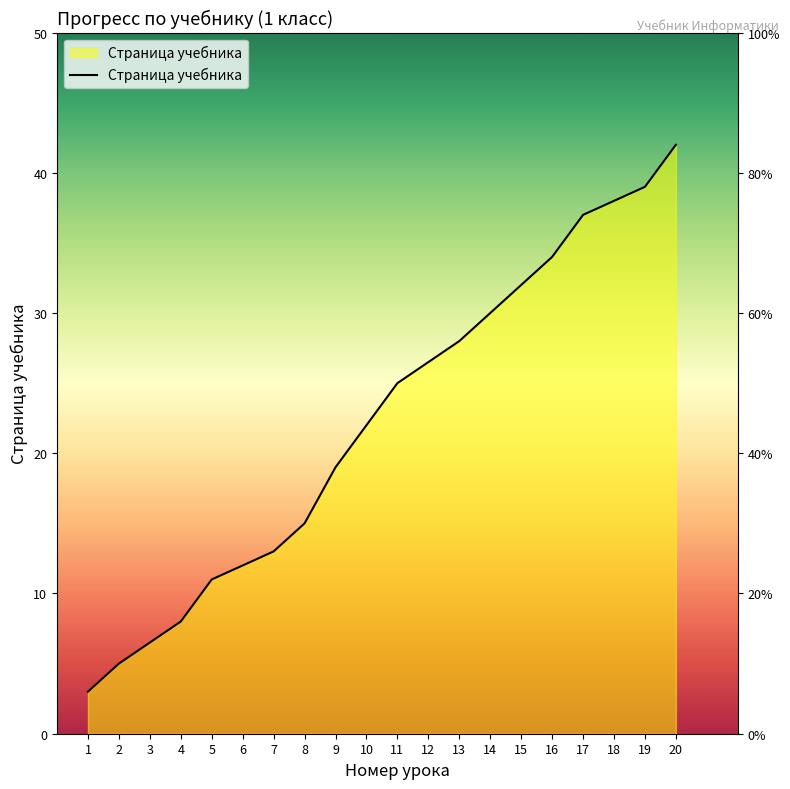

True or false: the data shows 25.1 at 18.

False